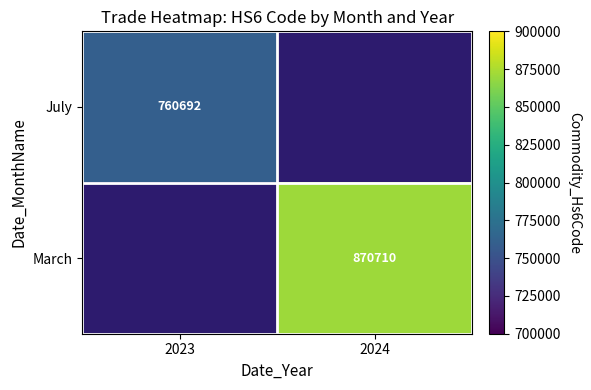

Which category has the lowest value across all series?

2023